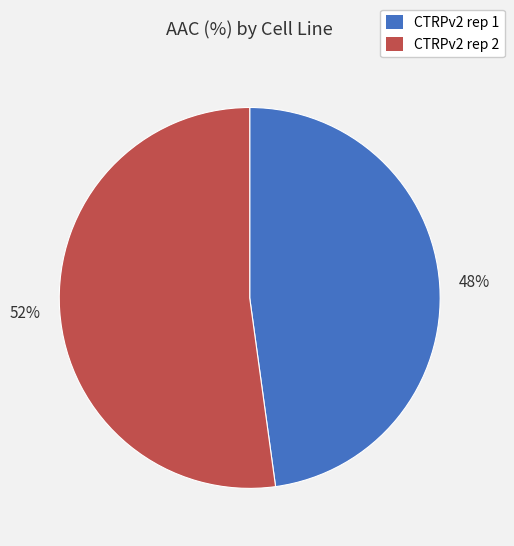

Is it true that CTRPv2 rep 2 is 58% of the pie?

False